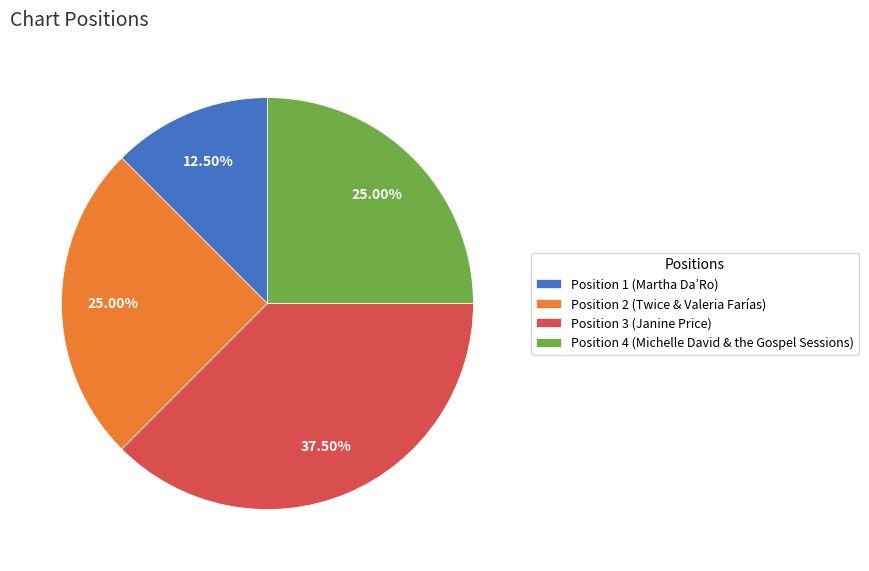

Between Position 1 (Martha Da’Ro) and Position 4 (Michelle David & the Gospel Sessions), which is larger?

Position 4 (Michelle David & the Gospel Sessions)